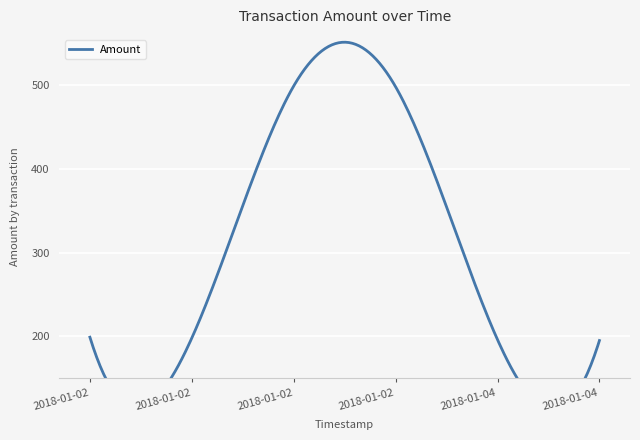

Is it true that the value at 2018-01-02 18:57:27 is 121?

False